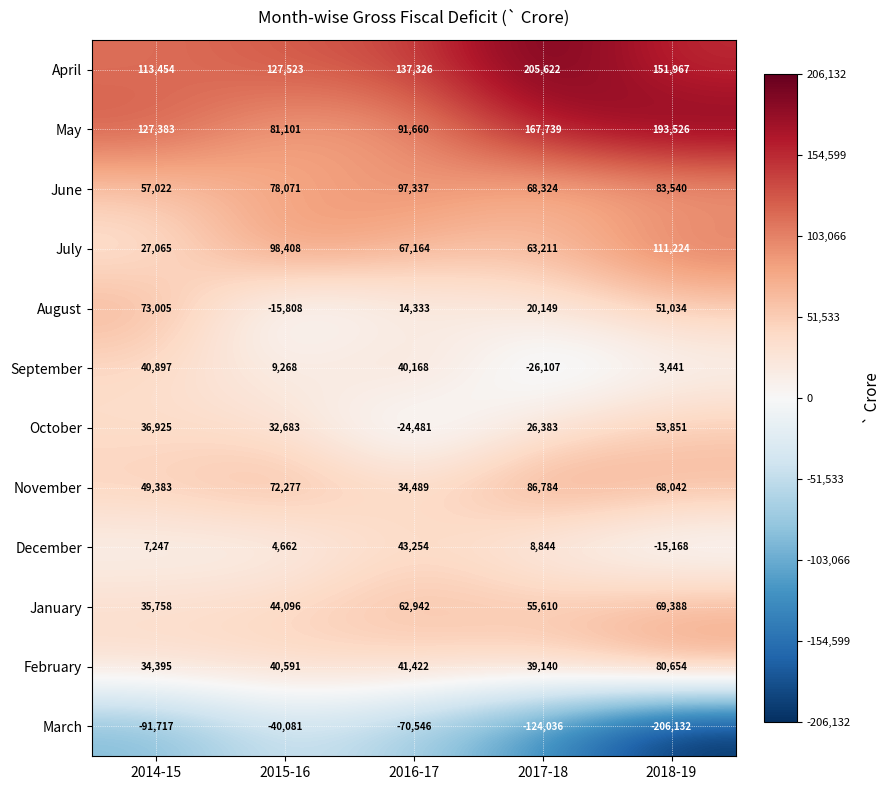

The December series shows 7247 at 2014-15. True or false?

True